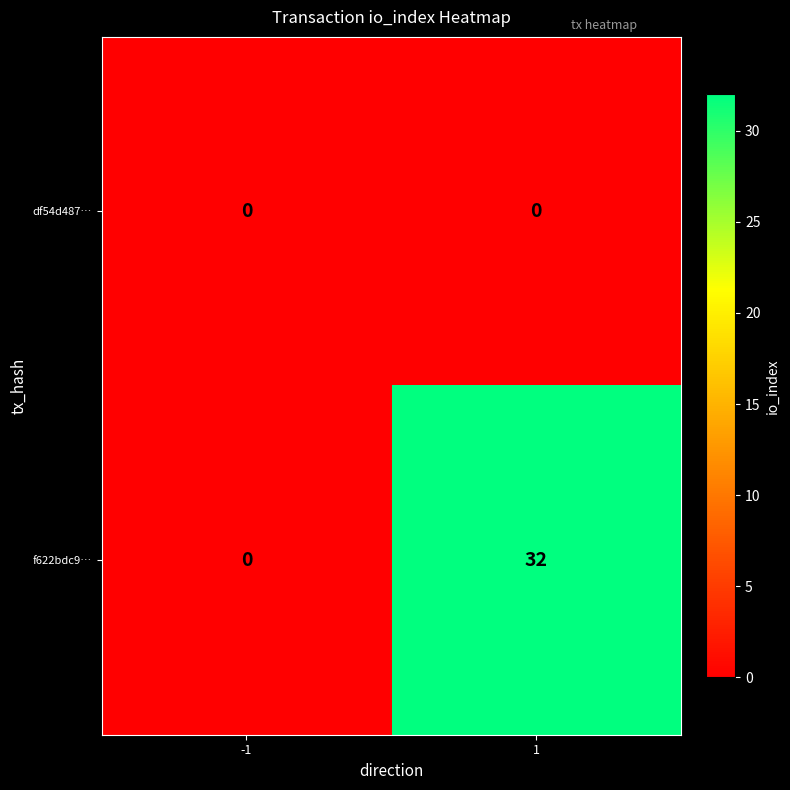

Which series changed the most between -1 and 1?

f622bdc9…